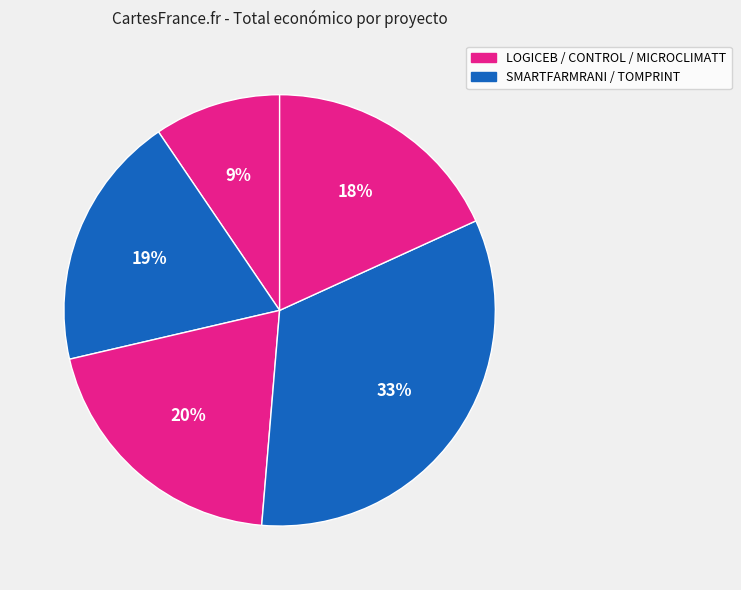

How many slices are in this pie chart?

5